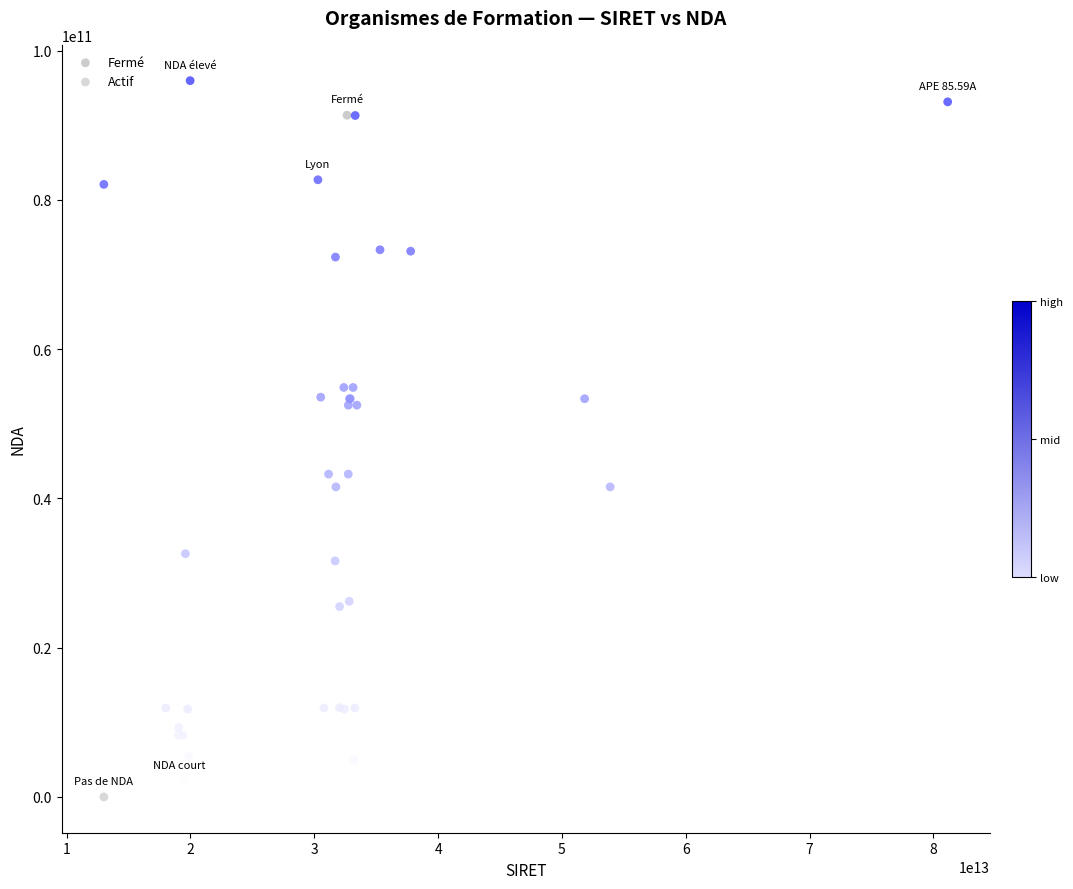

What are all the series names shown in the legend?

Fermé, Actif